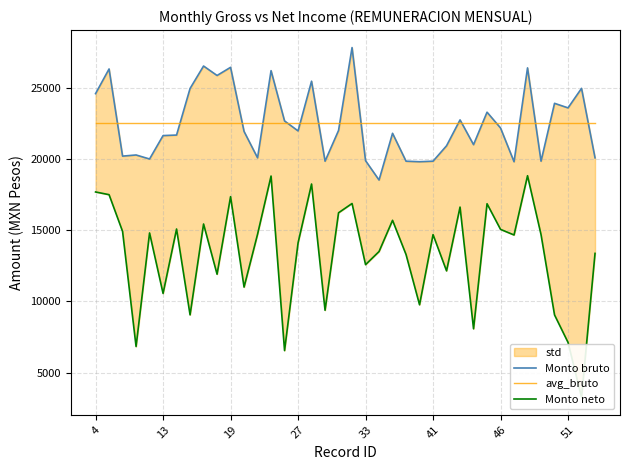

Which series has the largest total across all categories?

Monto bruto